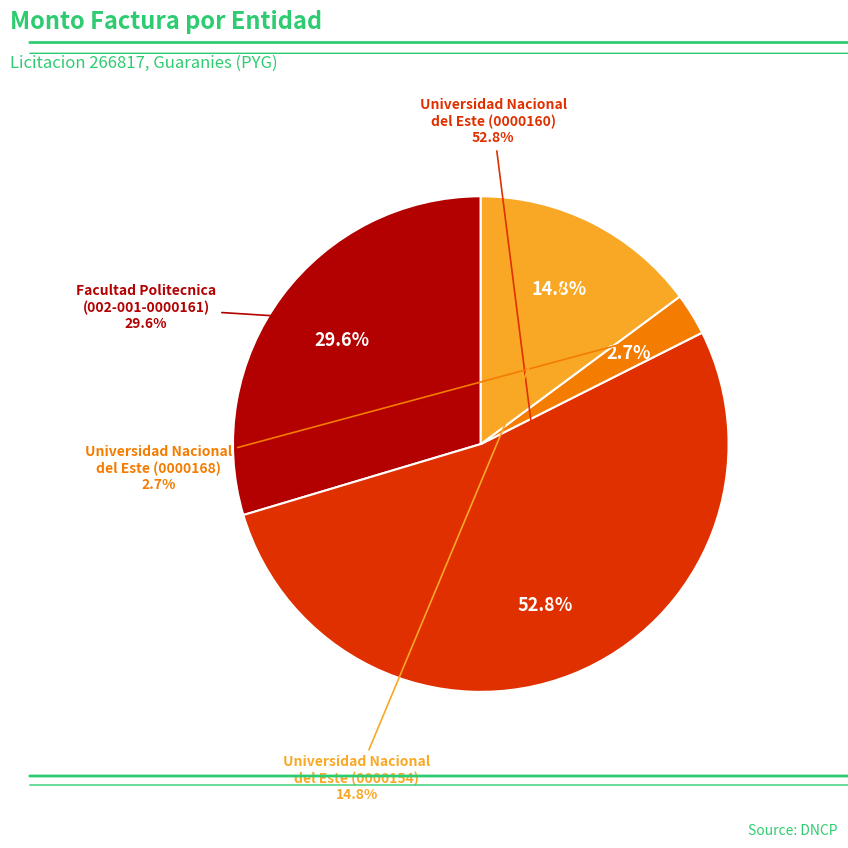

Count the number of slices in the pie.

4